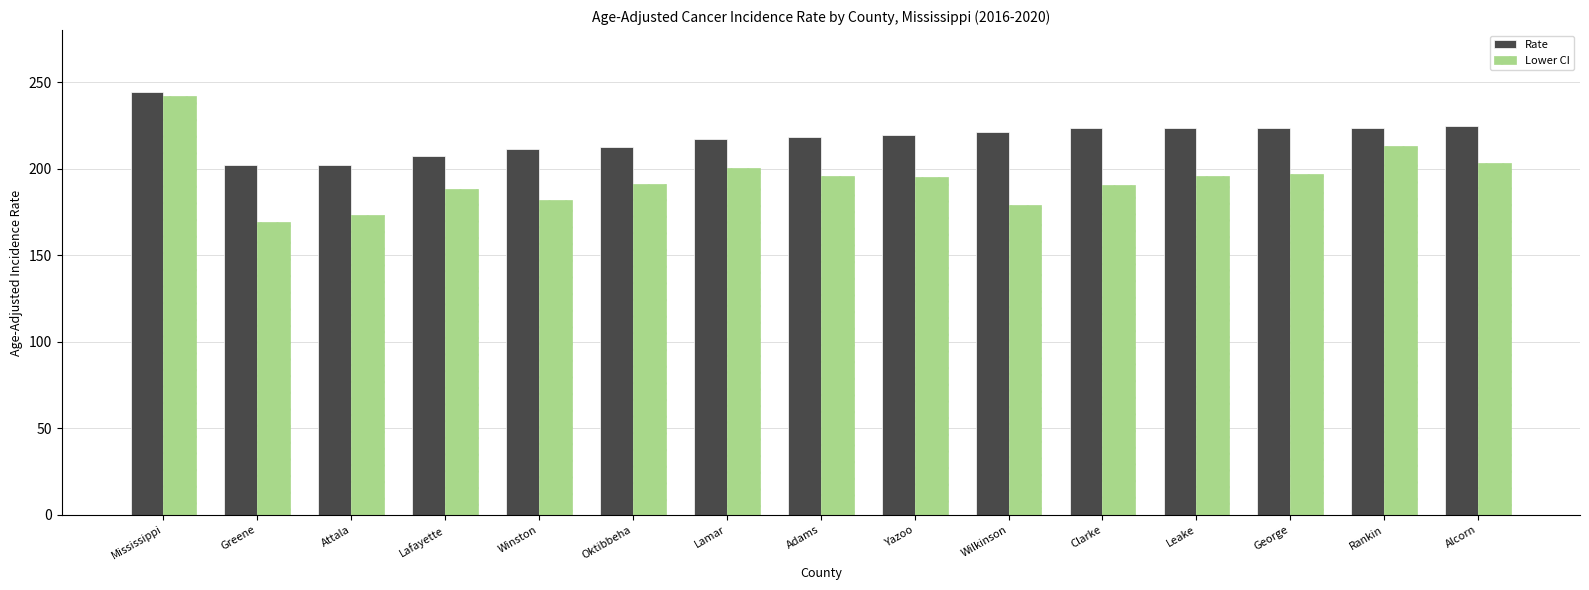

The Rate series shows 377.5 at Yazoo. True or false?

False